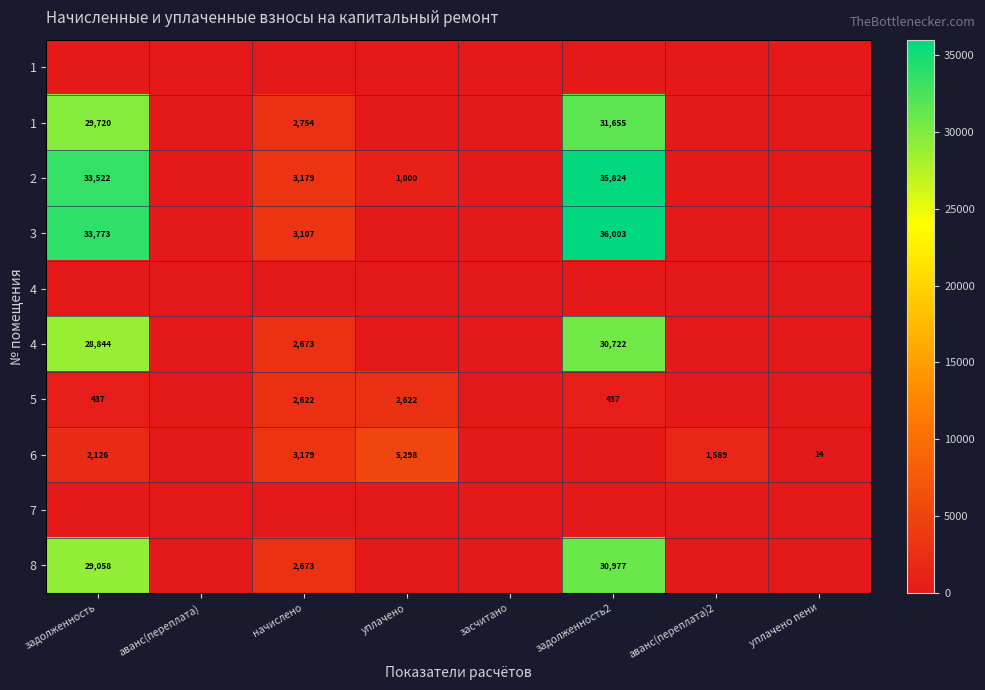

Which label corresponds to the largest value in the chart?

задолженность2